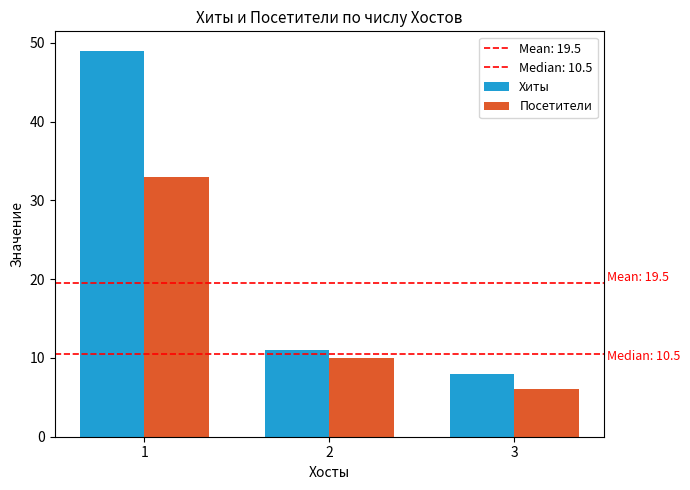

Reading left to right, what are all the values shown in this chart?

Хиты: 1=49	2=11	3=8
Посетители: 1=33	2=10	3=6